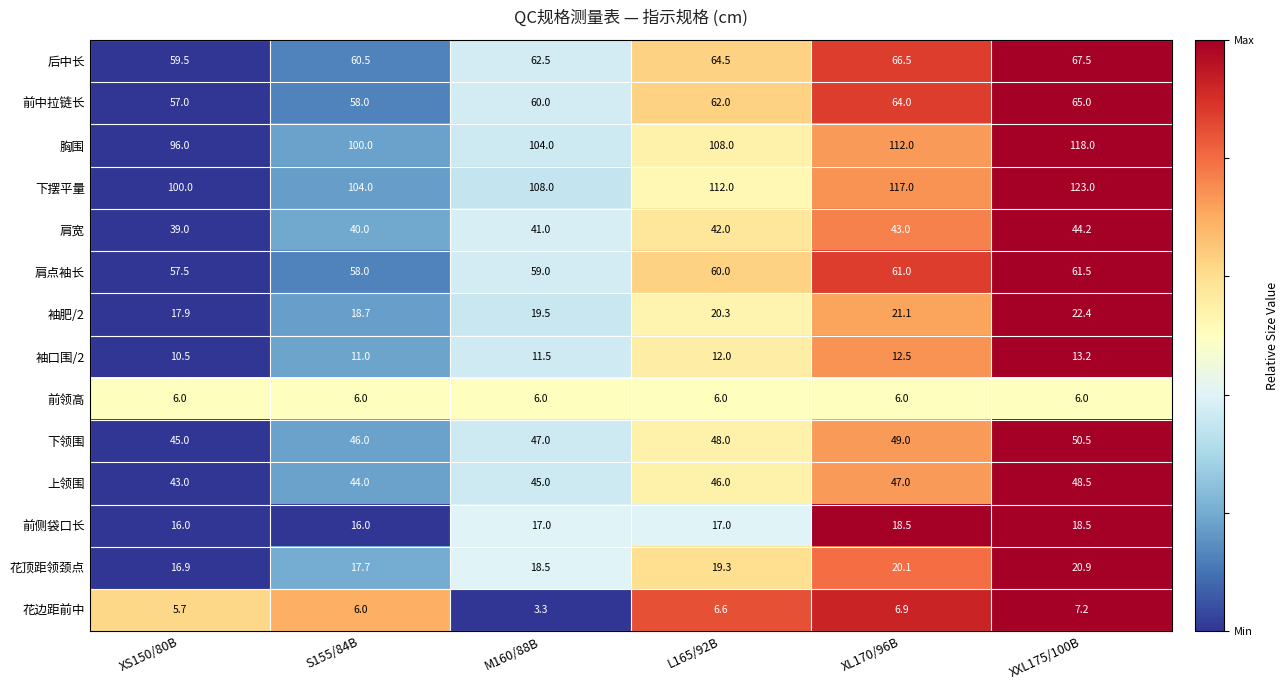

Between XS150/80B and XL170/96B, which series saw the biggest shift?

下摆平量